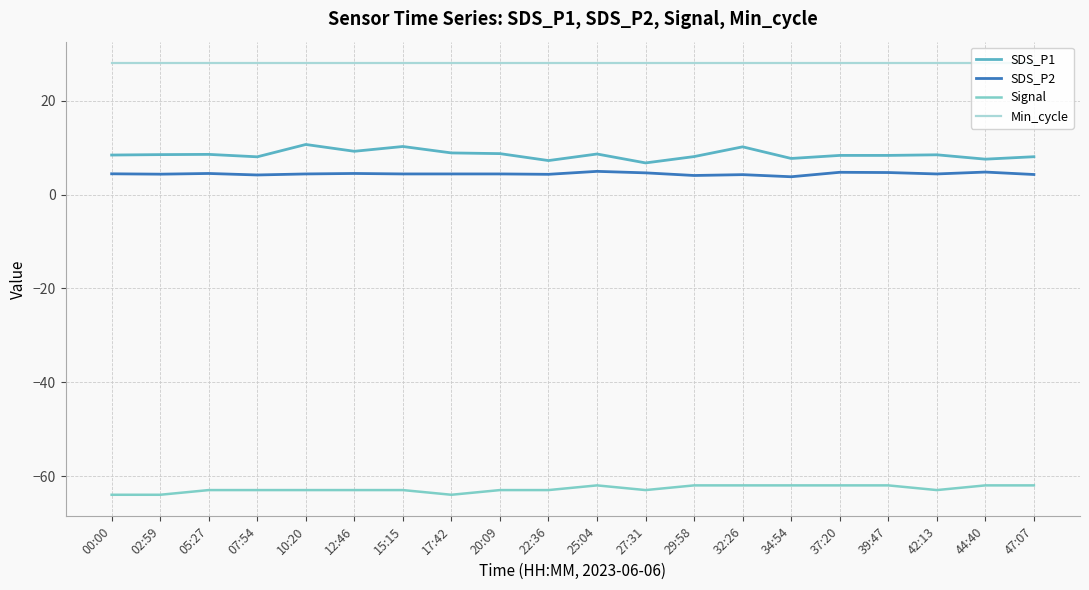

Rank the series by their maximum value, from highest to lowest.

Min_cycle, SDS_P1, SDS_P2, Signal